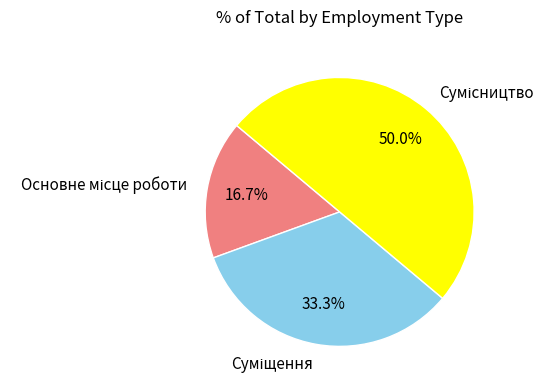

Is there a majority slice in this chart?

No